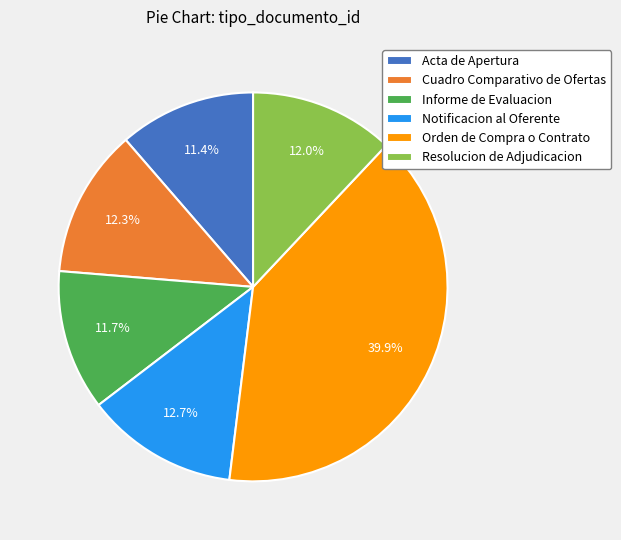

Count the number of slices in the pie.

6